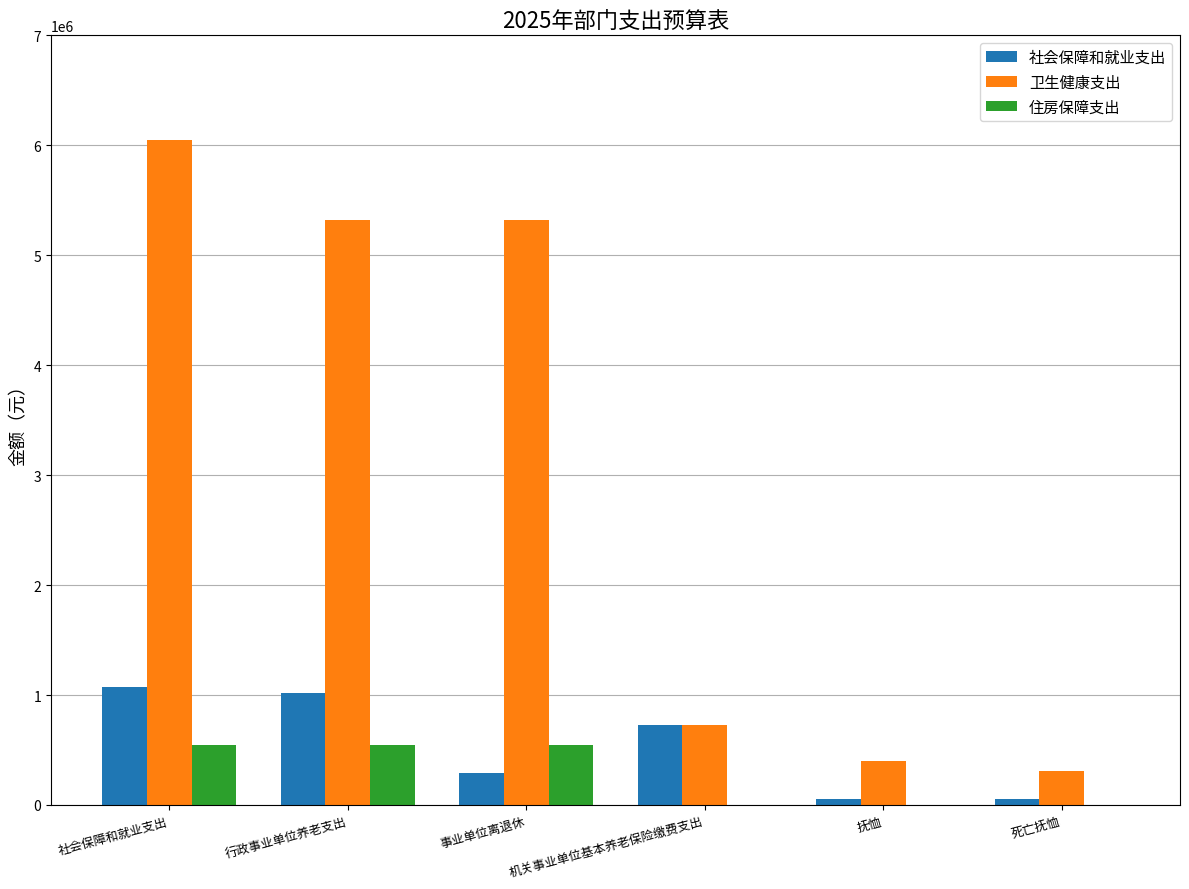

Reading left to right, extract all data points from this chart.

社会保障和就业支出: 1072532.0	1019732.0	288000.0	731732.0	52800.0	52800.0
卫生健康支出: 6044023.6	5319647.0	5319647.0	724376.6	396965.7	305850.9
住房保障支出: 548753.0	548753.0	548753.0	0.0	0.0	0.0